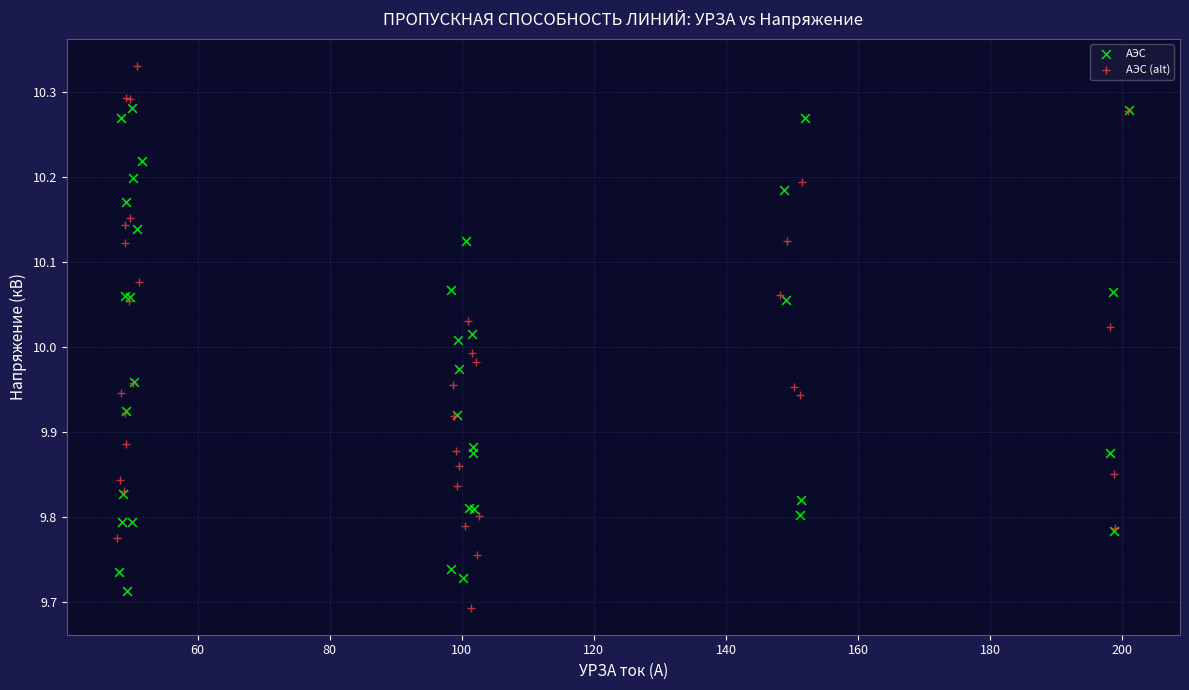

Which series has the widest spread of Y values?

АЭС (alt)